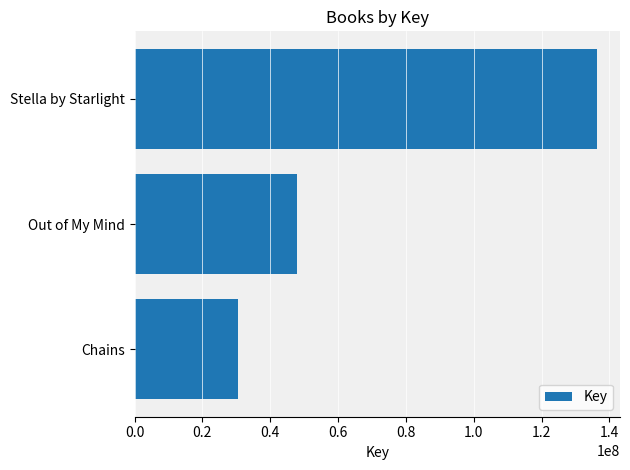

What is the value of the 2nd bar from the top?

47856459